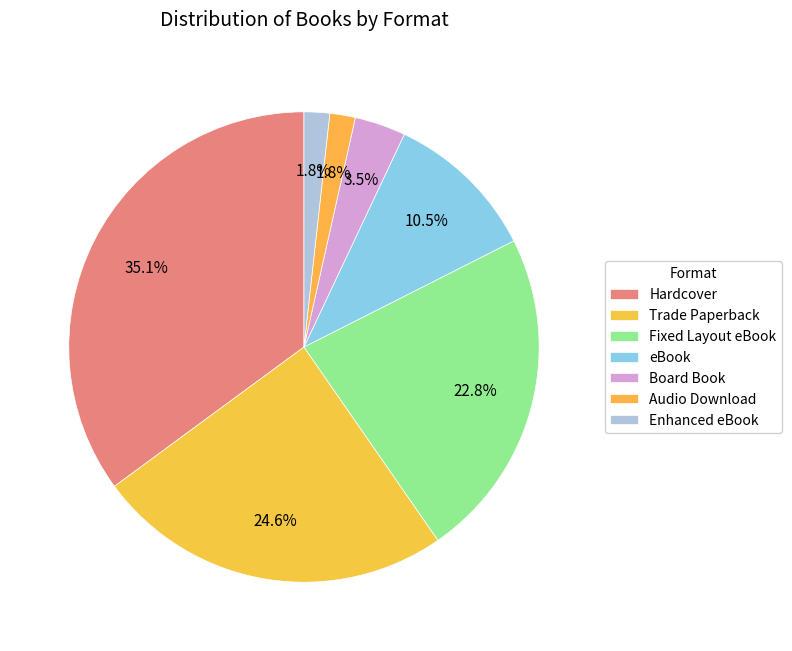

True or false: Audio Download accounts for 2% of the total.

True